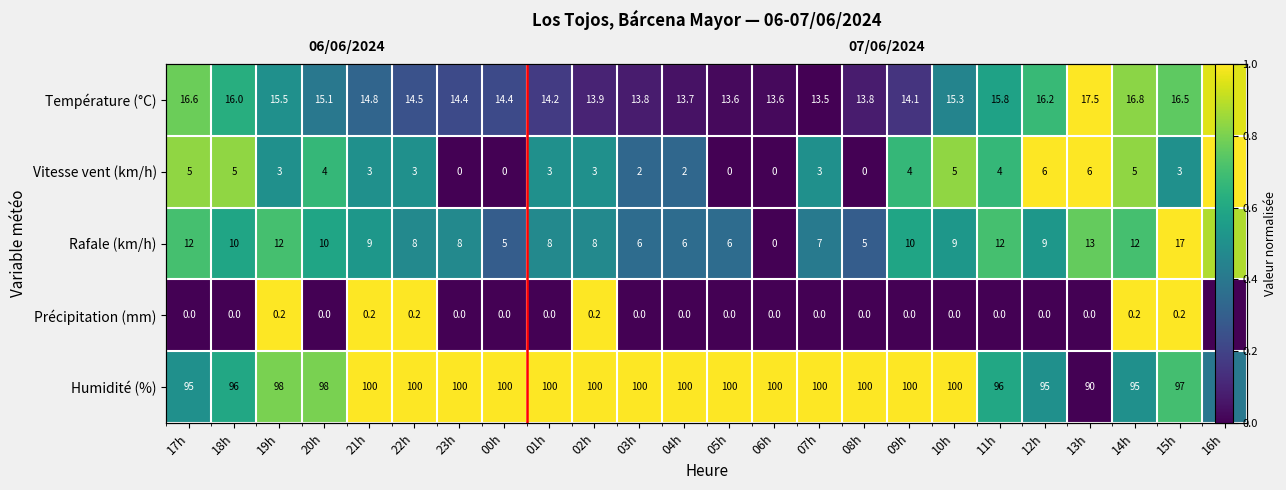

At which label is Température (°C) closest to 0?

07h